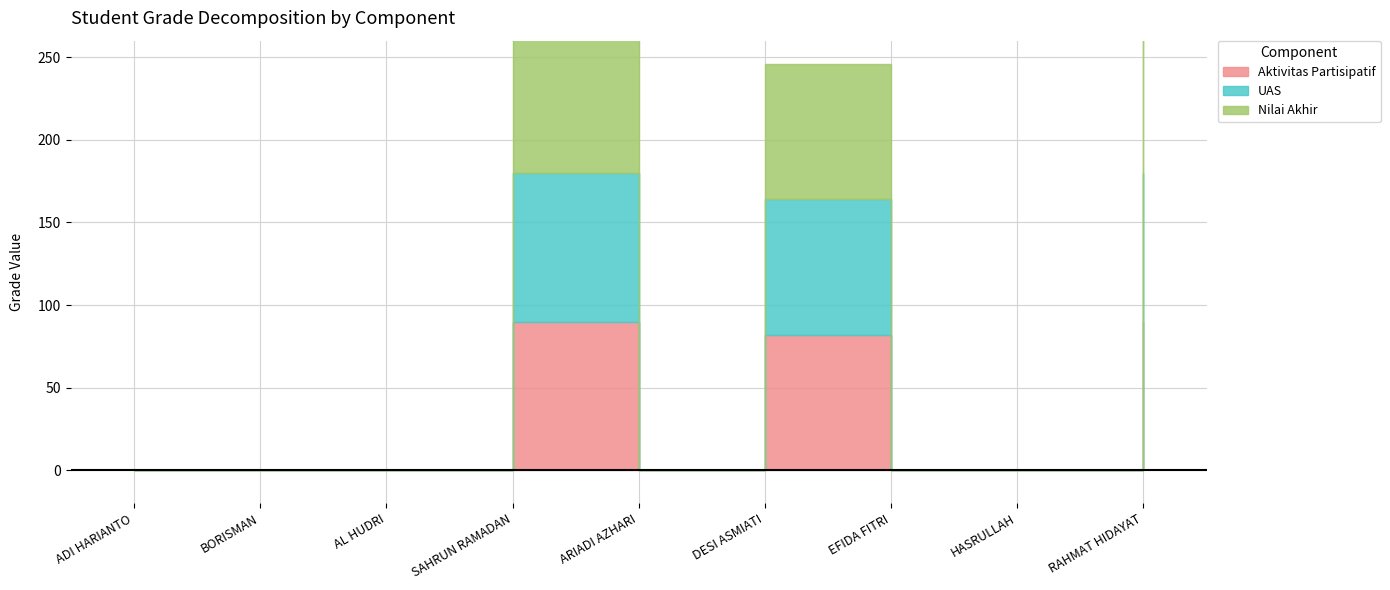

Does the chart display data point markers on the line(s)?

No